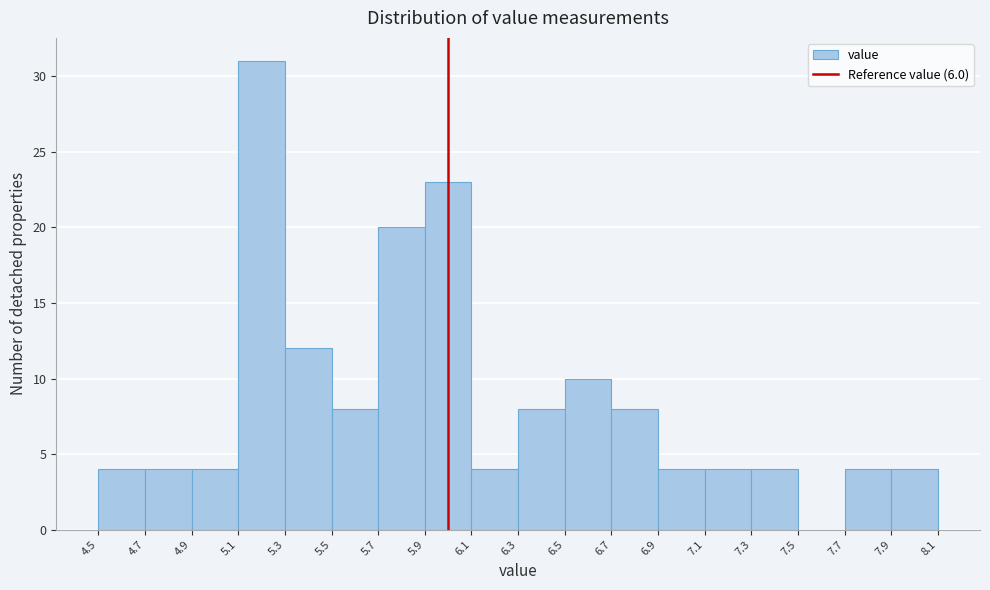

What is the height of the bar covering 5.1 to 5.3 on the x-axis? The values are not printed on the chart, so give them approximately, as read against the axis.

31